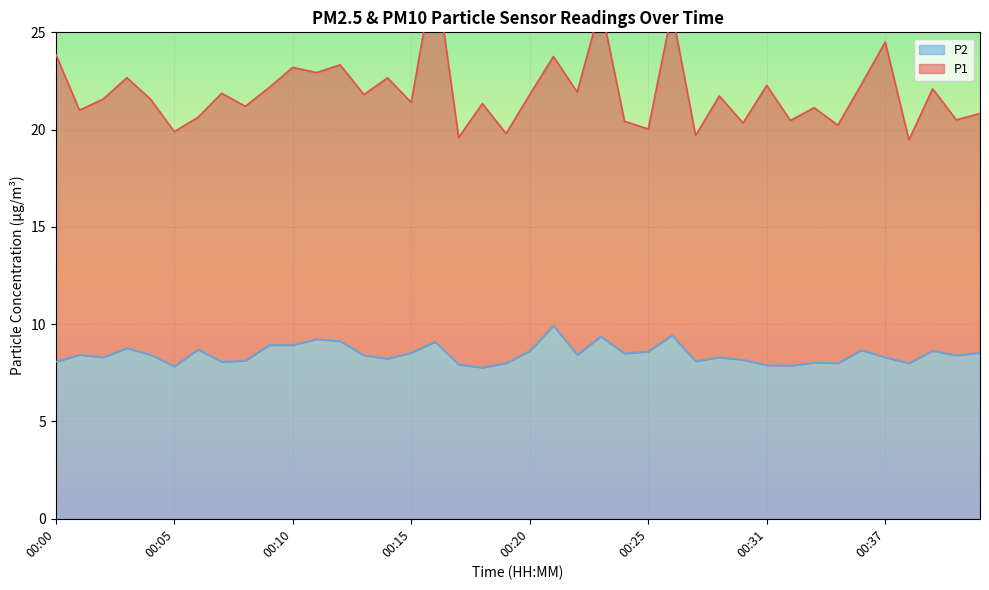

What is the maximum value for P2?

9.9